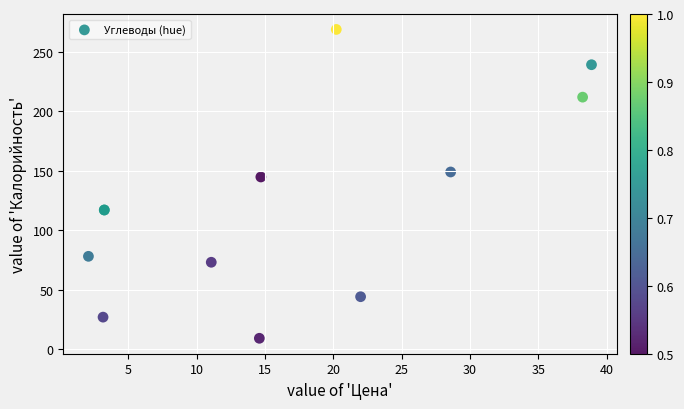

What Y value in the scatter plot is closest to 139?

144.8